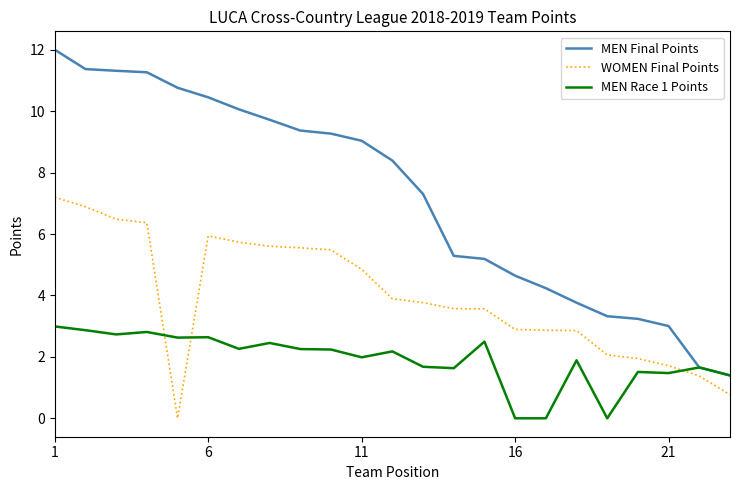

True or false: MEN Final Points and WOMEN Final Points cross at least once.

False